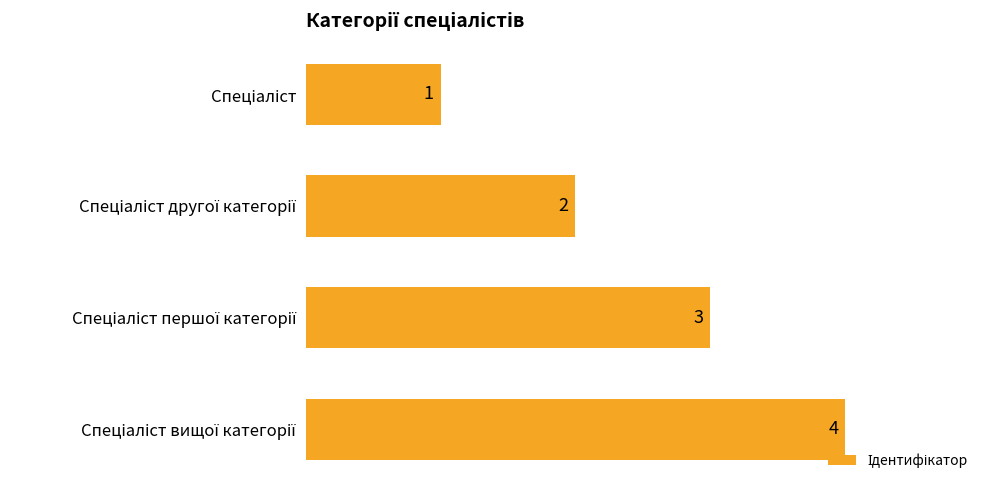

What is the value of the 4th bar from the top?

4